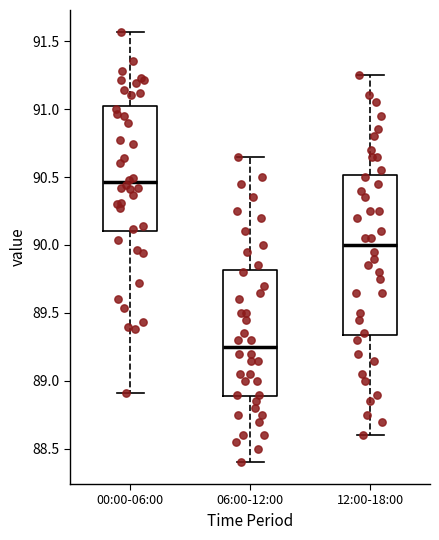

Reading left to right, transcribe this box plot: for each box, give where its median line is, the range the box spans, and where its two whiskers end, as read against the y-axis. The values are not printed on the chart, so give them approximately, as read against the axis.

00:00-06:00: median 90.45, box 90.10 to 91.05, whiskers 88.90 to 91.55
06:00-12:00: median 89.25, box 88.90 to 89.80, whiskers 88.40 to 90.65
12:00-18:00: median 90.00, box 89.35 to 90.50, whiskers 88.60 to 91.25